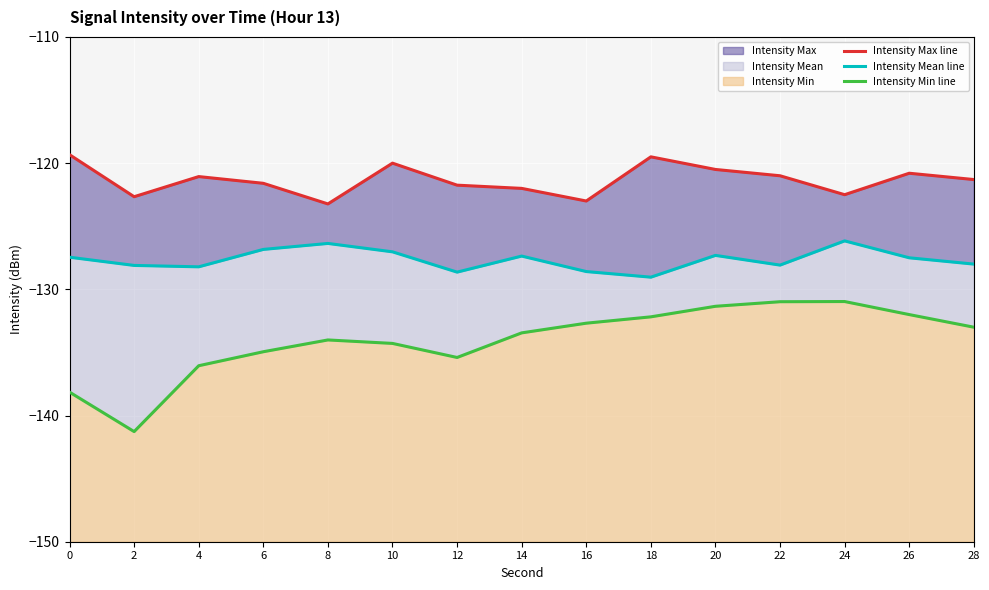

Which series changed the most between 16 and 26?

Intensity Max line